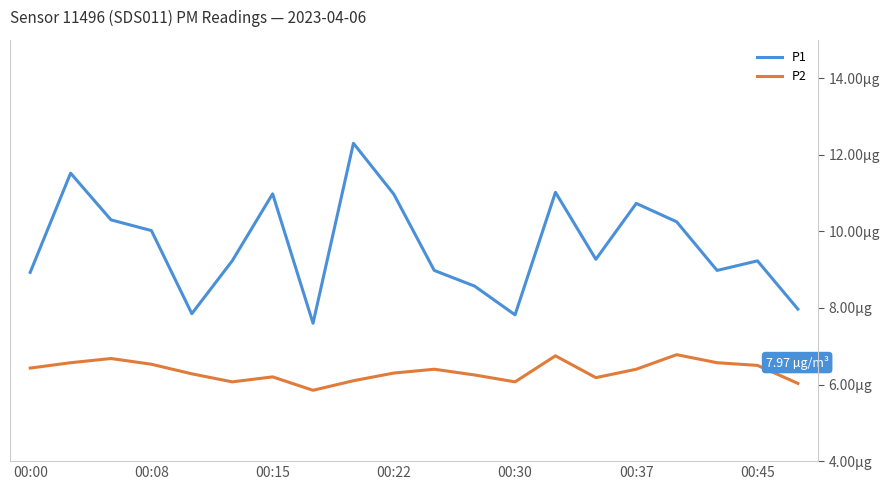

What are all the series names shown in the legend?

P1, P2